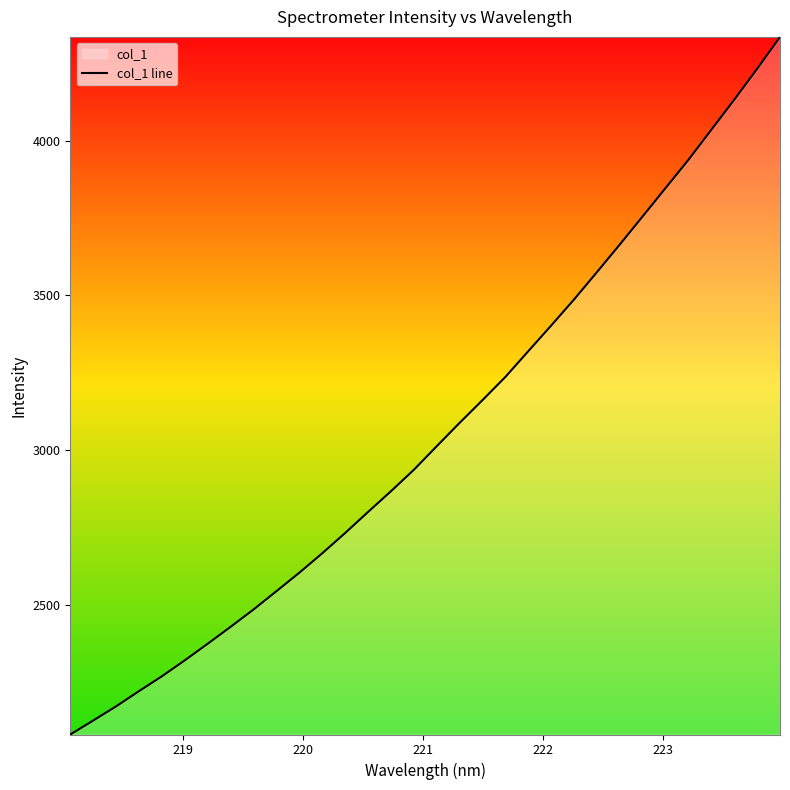

Reading right to left, transcribe all the data shown in this chart.

4335.2	4232.1	4132.4	4035.5	3938.5	3847.3	3755.8	3664.9	3575.6	3487.4	3403.1	3320.3	3237.1	3162.1	3088.7	3013.2	2937.0	2867.8	2800.8	2732.8	2667.3	2604.6	2544.9	2485.7	2429.7	2375.1	2321.5	2269.9	2221.9	2172.7	2126.8	2081.7